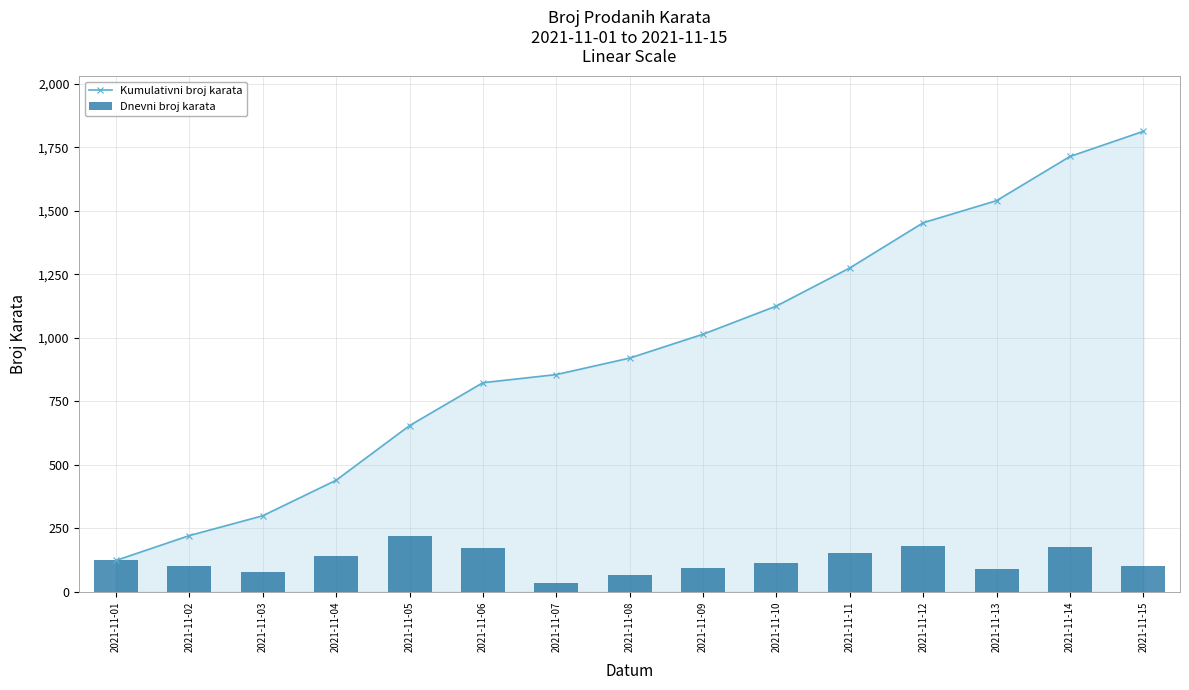

The Dnevni broj karata series shows 151.8 at 2021-11-11. True or false?

True